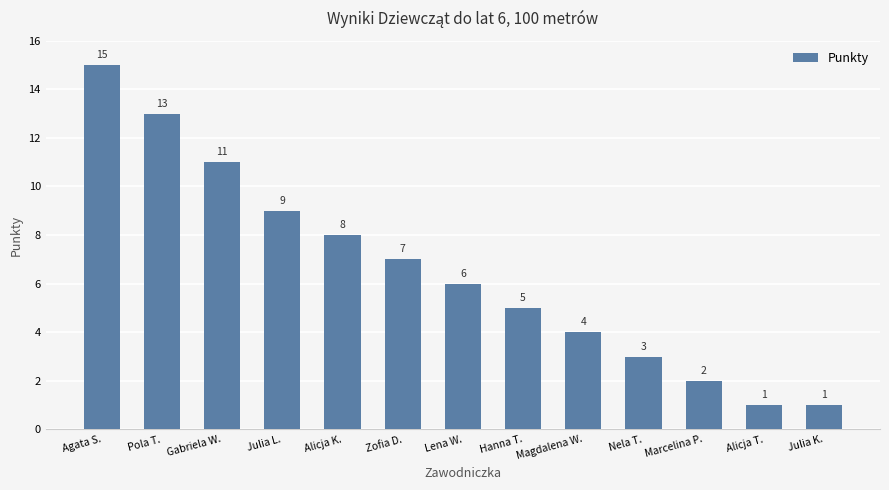

True or false: the data shows 1 at Hanna T..

False